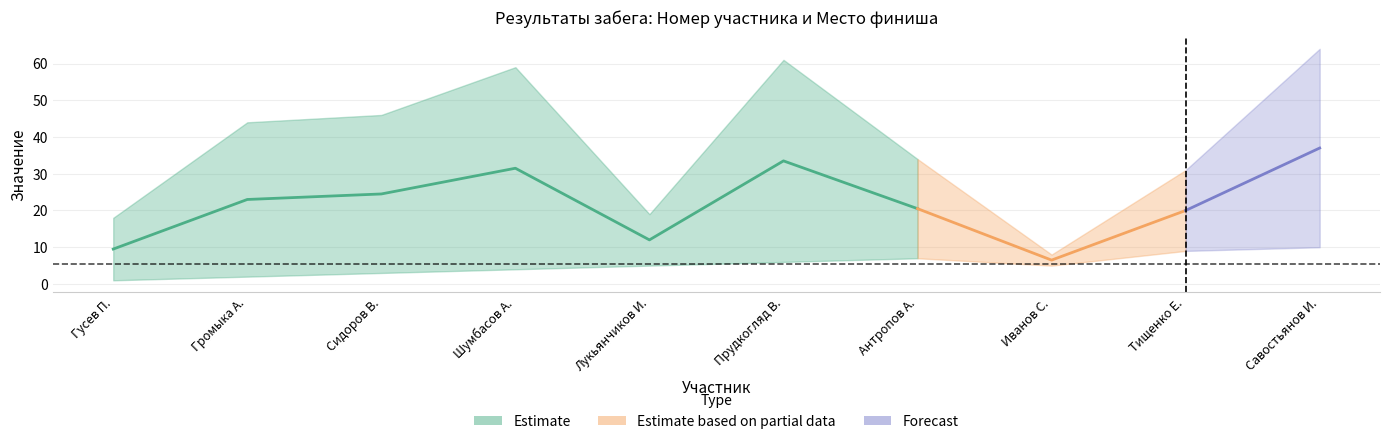

After their last crossing, which series has the higher values: Место or Номер?

Номер